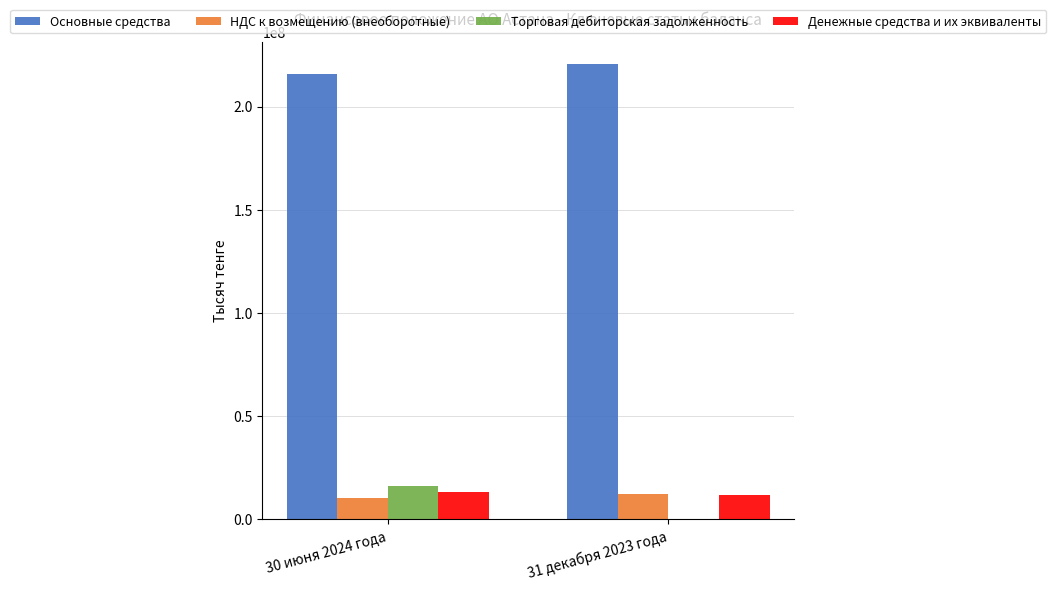

What is the average value of the Торговая дебиторская задолженность series?

8060808